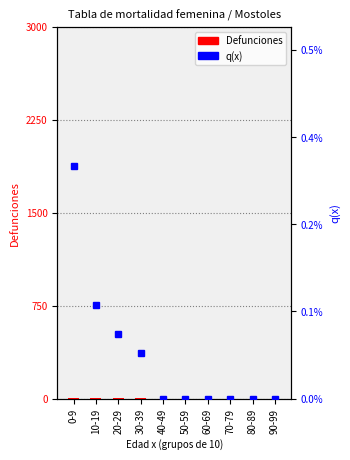

What is the spread (max minus min) of values at 20-29?

3.0